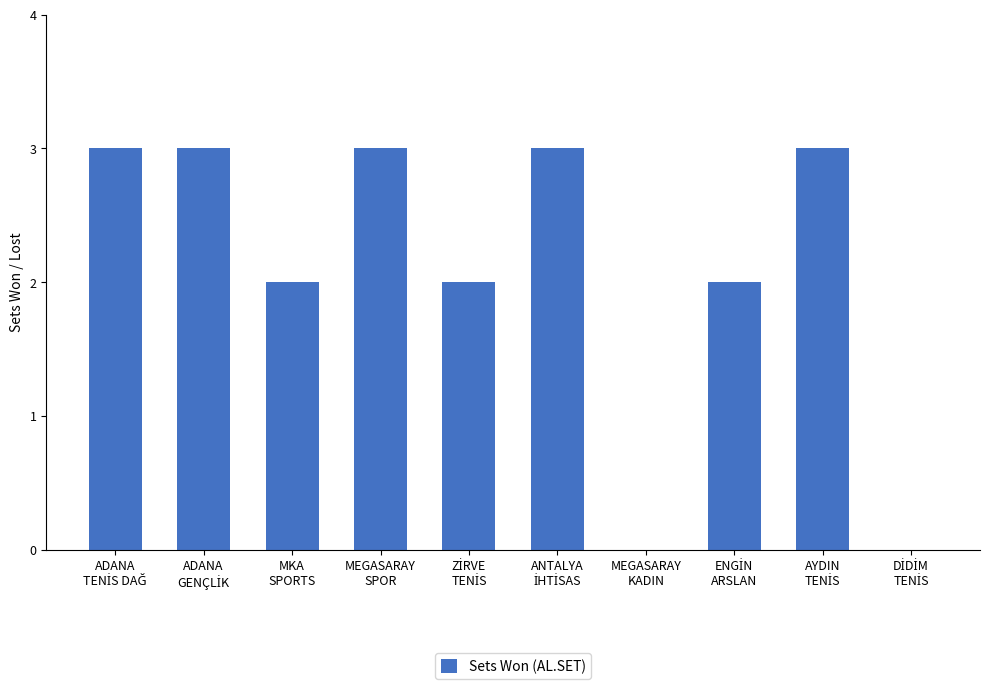

What is the average value?

2